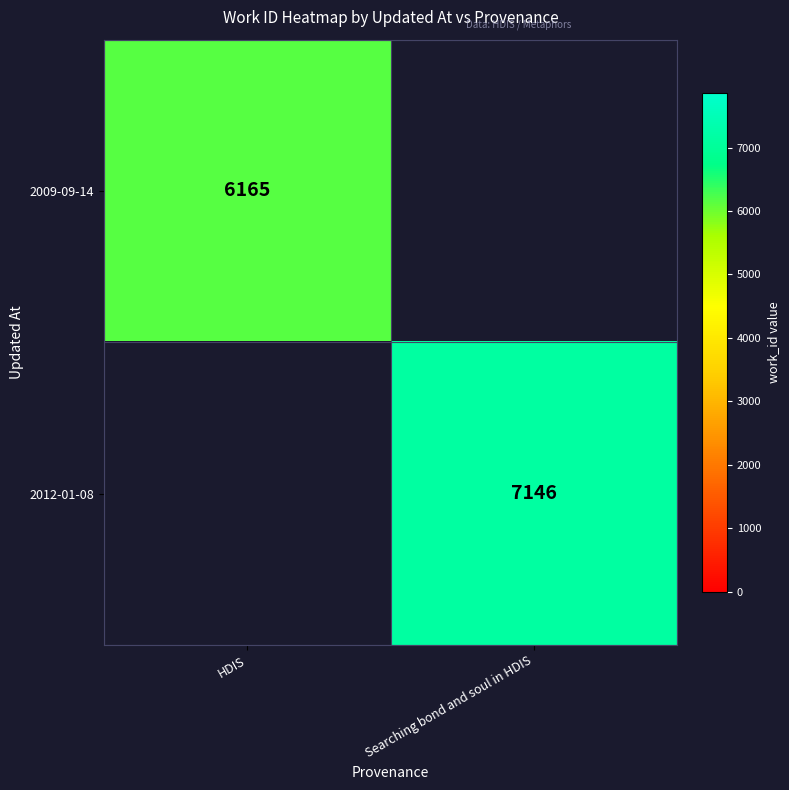

Is it true that 2009-09-14 equals 6165 at HDIS?

True